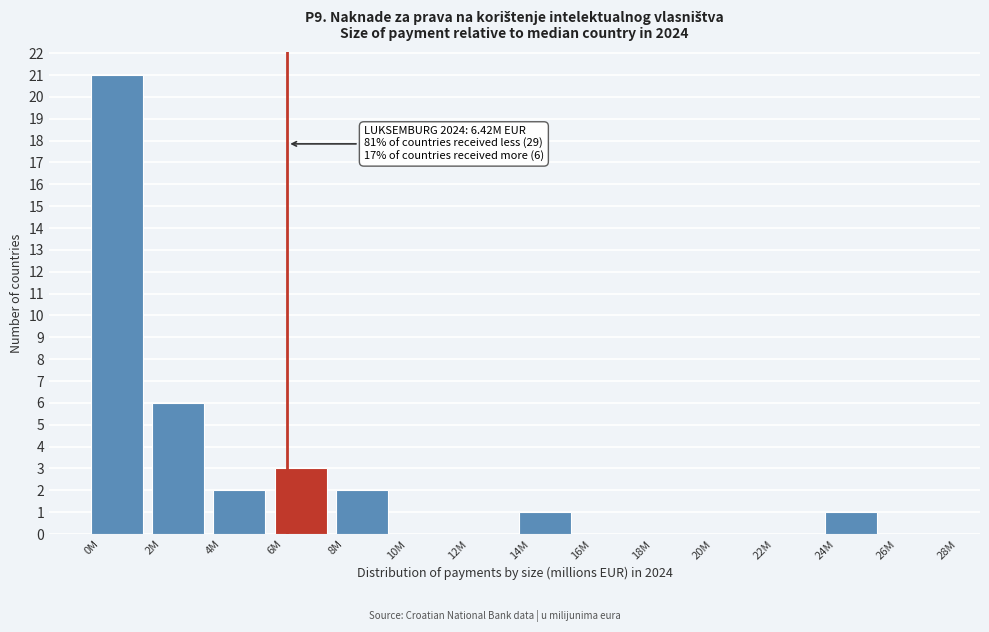

Reading left to right, list all the values displayed in this chart.

0M=21	2M=6	4M=2	6M=3	8M=2	10M=0	12M=0	14M=1	16M=0	18M=0	20M=0	22M=0	24M=1	26M=0